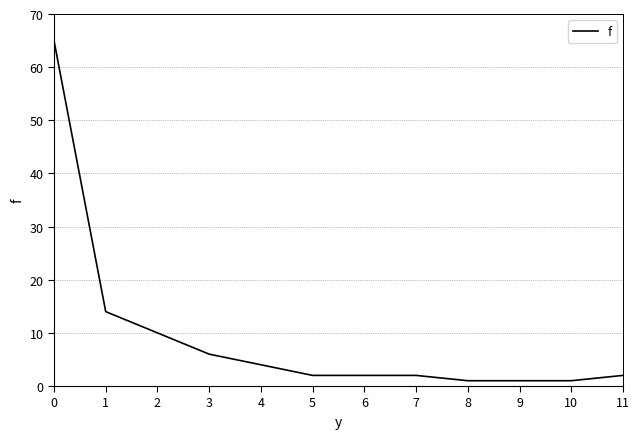

The chart shows a value of 6 at 3. True or false?

True